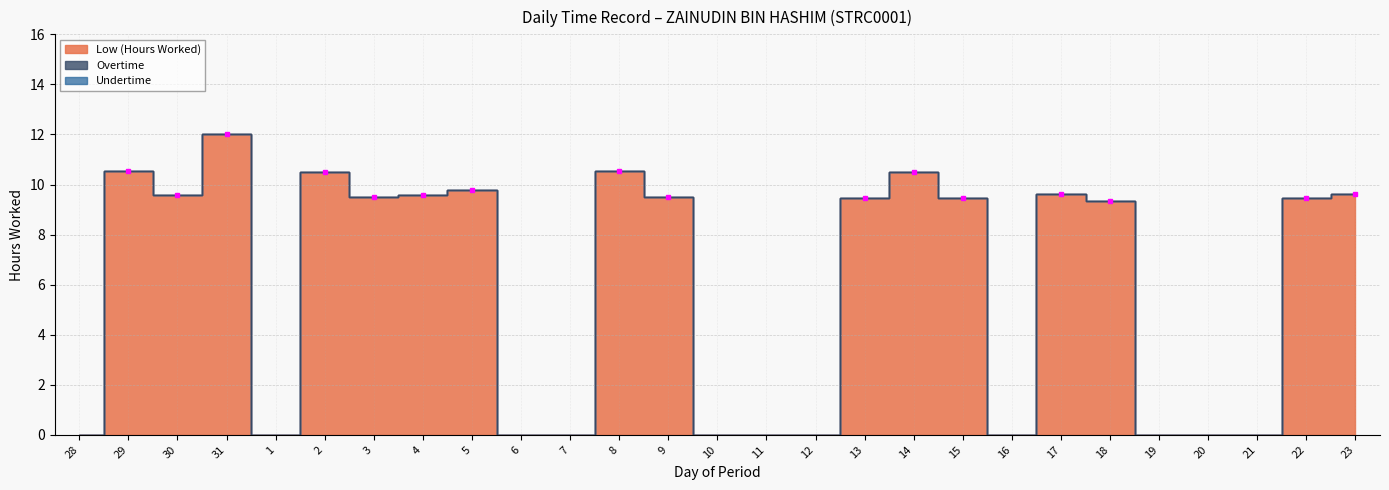

True or false: Undertime has more than 2 interior local peaks.

False